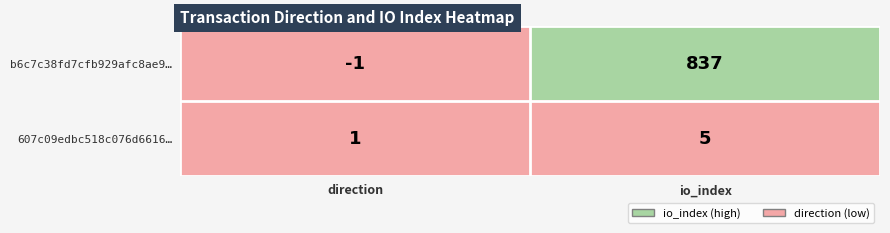

True or false: b6c7c38fd7cfb929afc8ae9… has a value of -1 at direction.

True